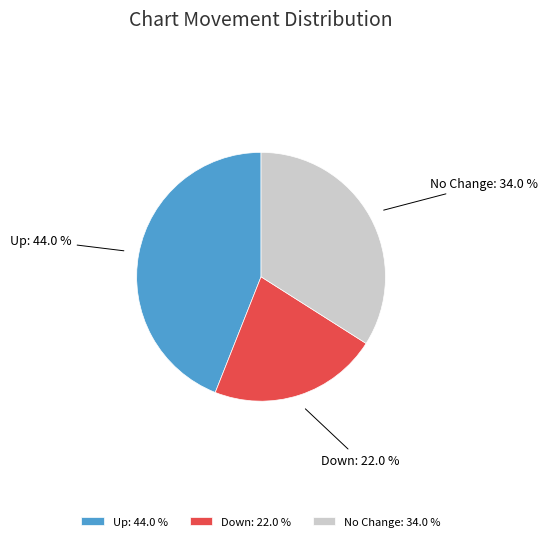

What is the total percentage of Up: 44.0 % and No Change: 34.0 %?

78.0%